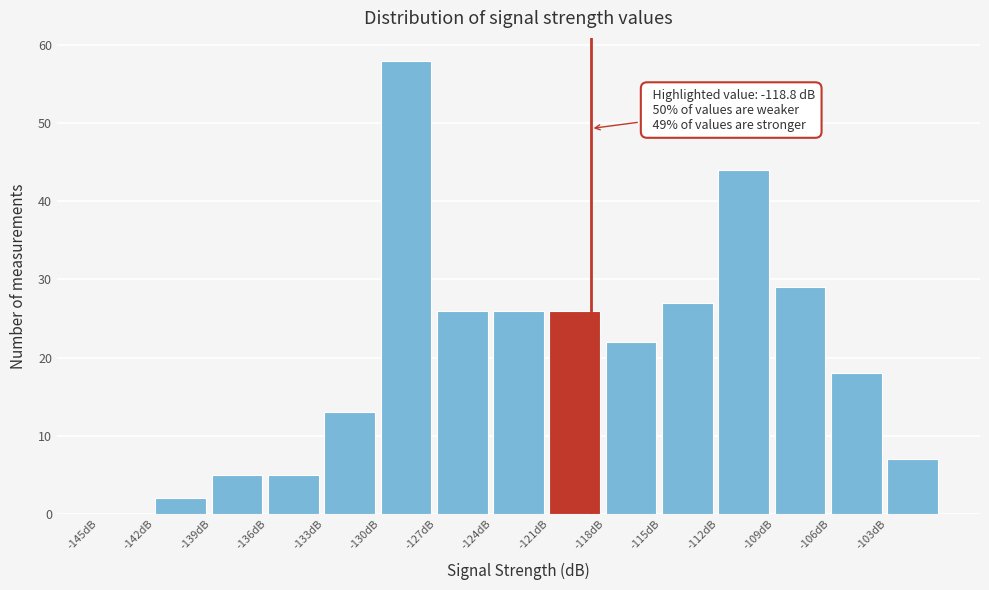

Over which range of the x-axis is the bar tallest?

-130 to -127